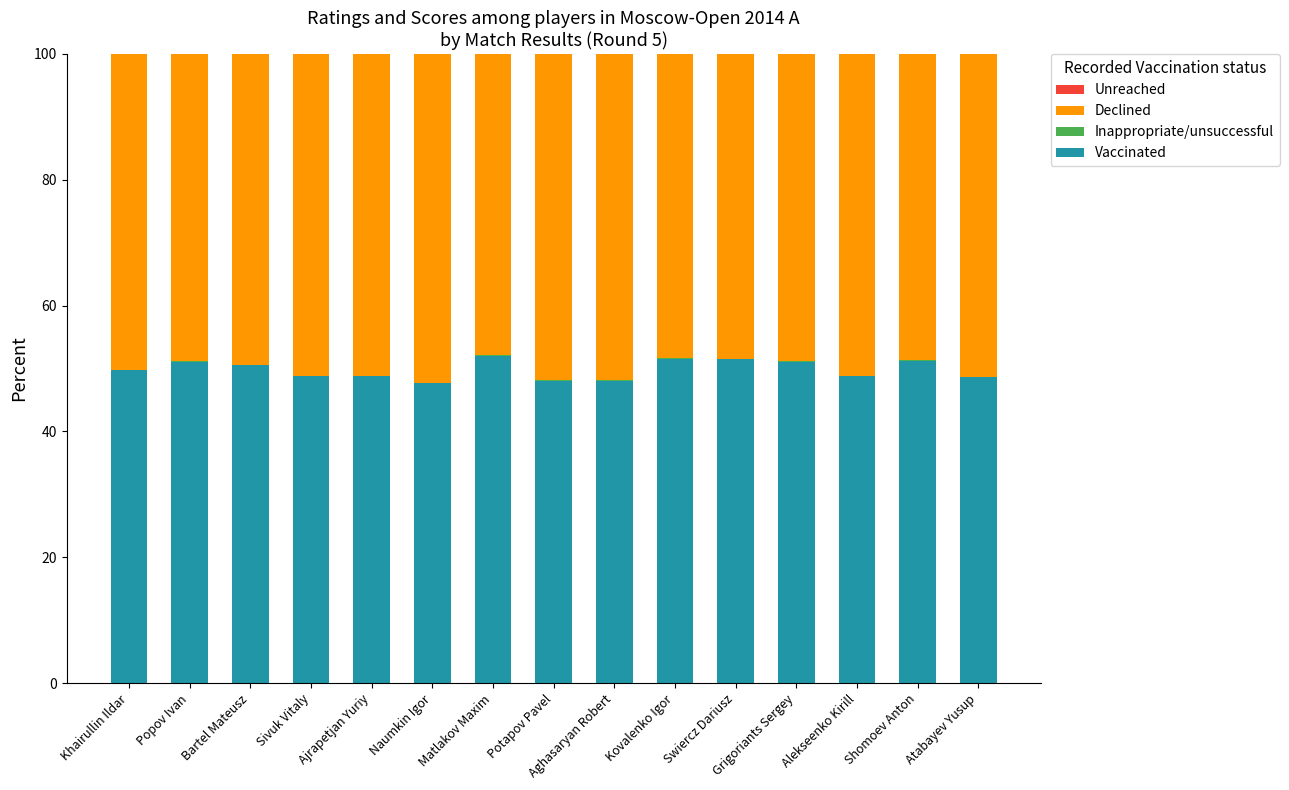

What is the sum of all Vaccinated values?

747.7